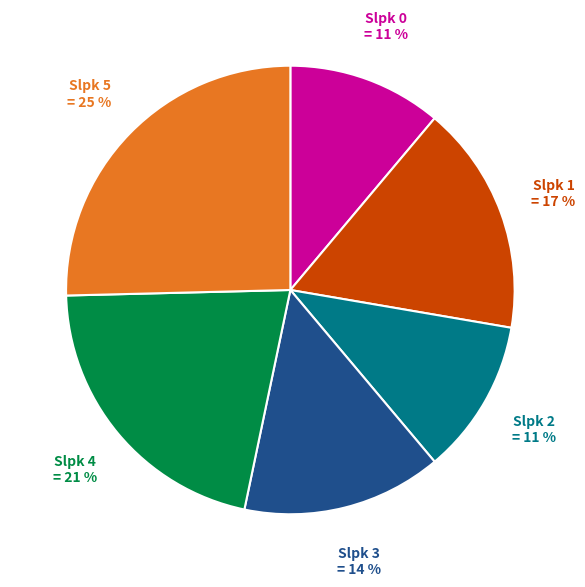

Is there any slice that represents more than half of the pie?

No